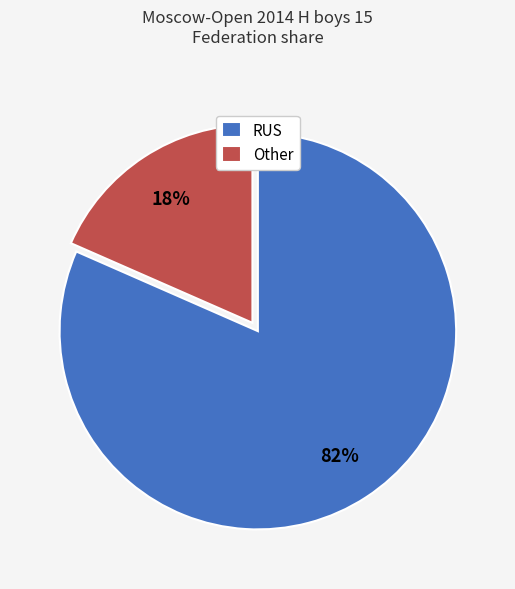

Does Other account for over 50% of the chart?

No